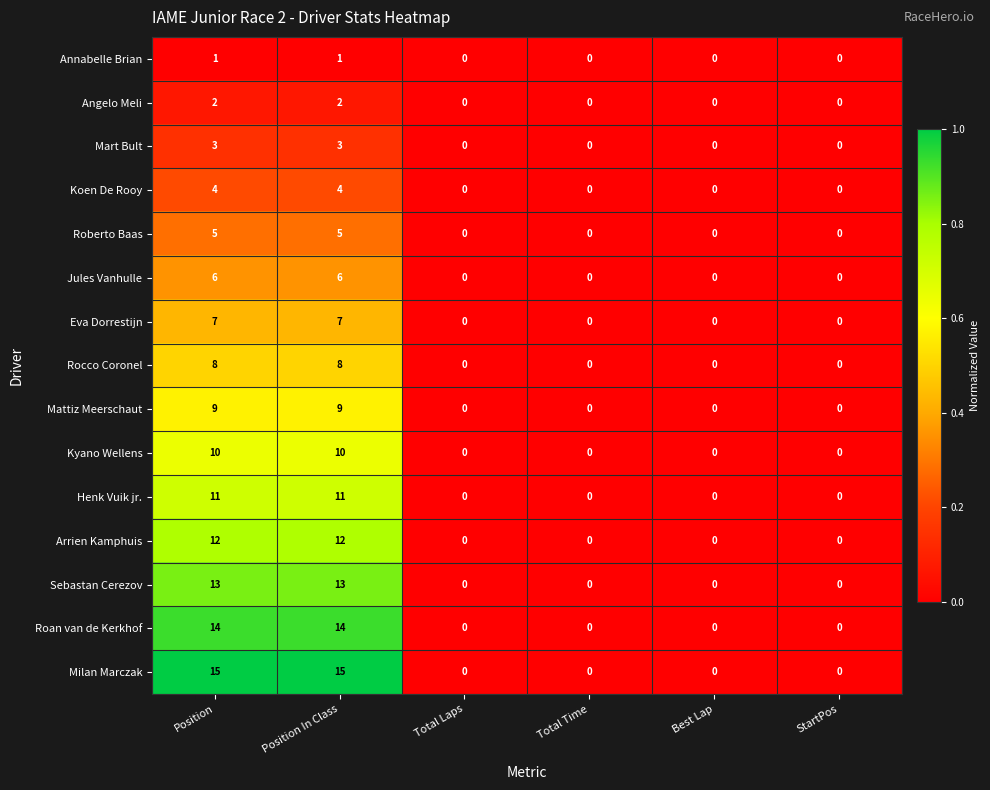

What is the total value across all series at Position?

120